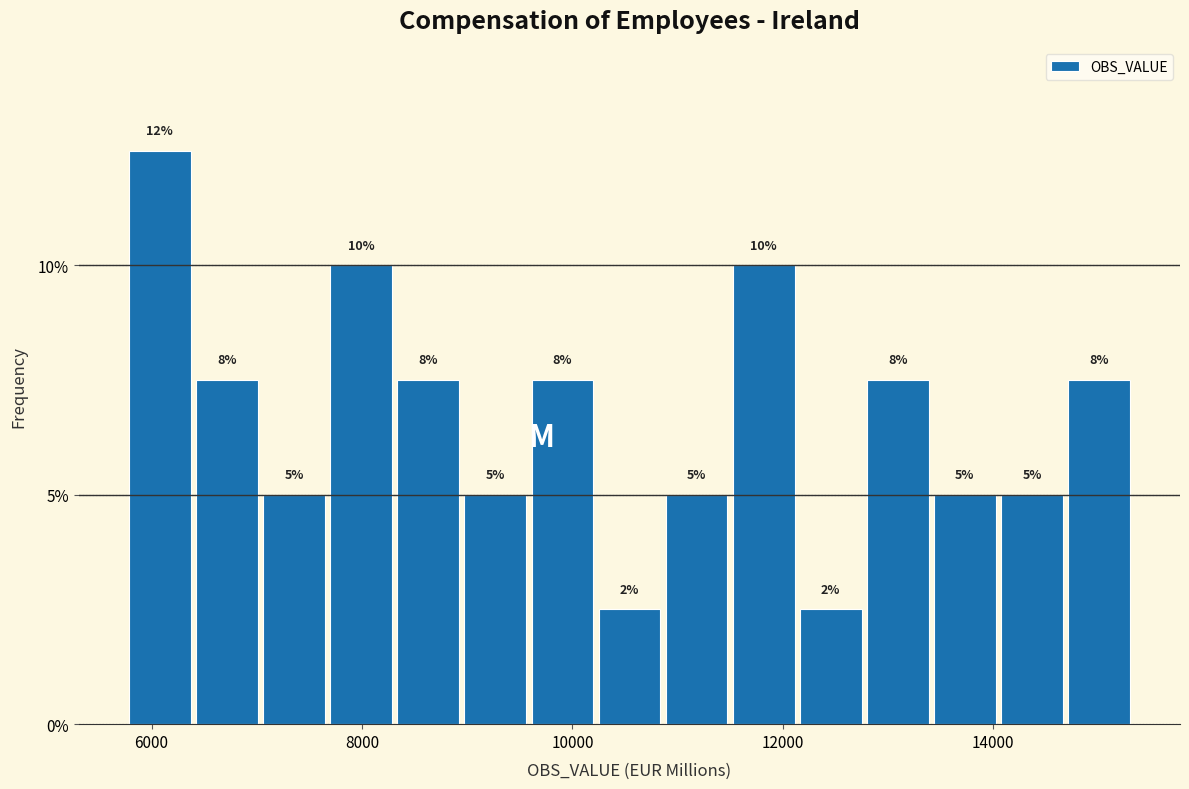

Read against the x-axis, roughly where is the centre of the tallest bar?

6000